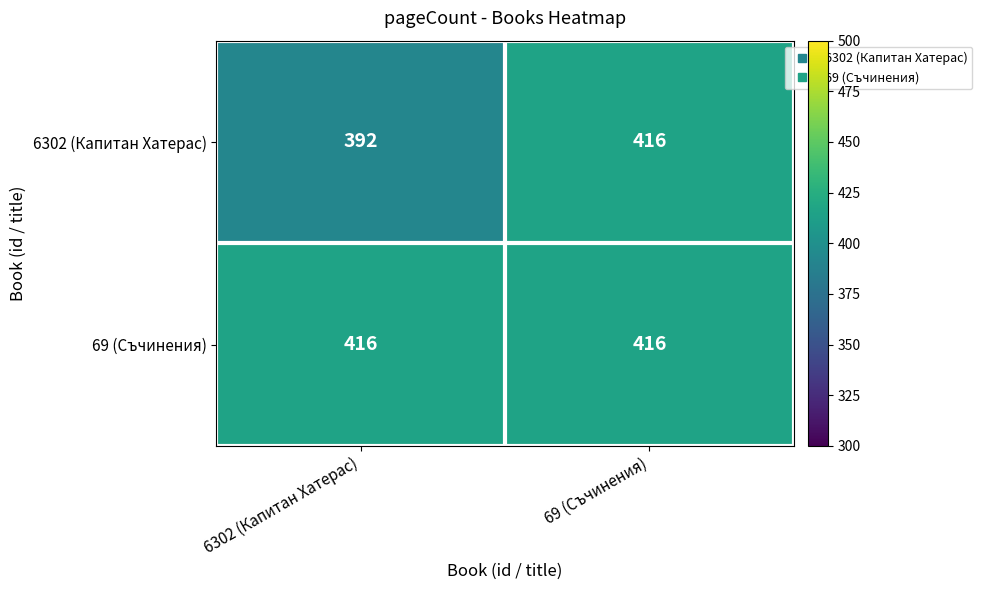

How many data points does each series have?

2